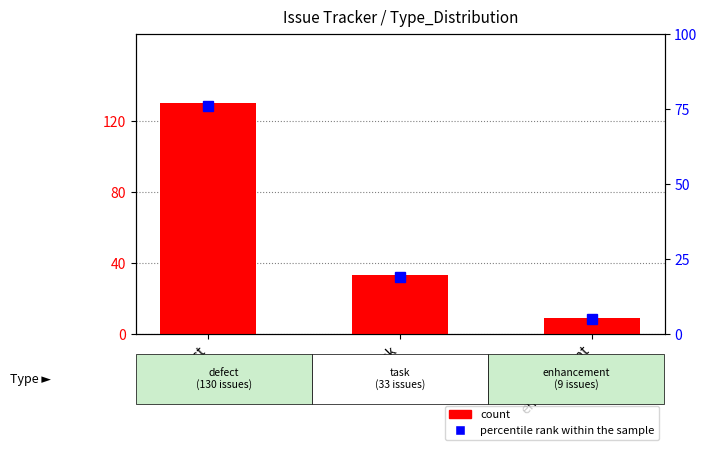

What is the sum of the count values at task and defect?

163